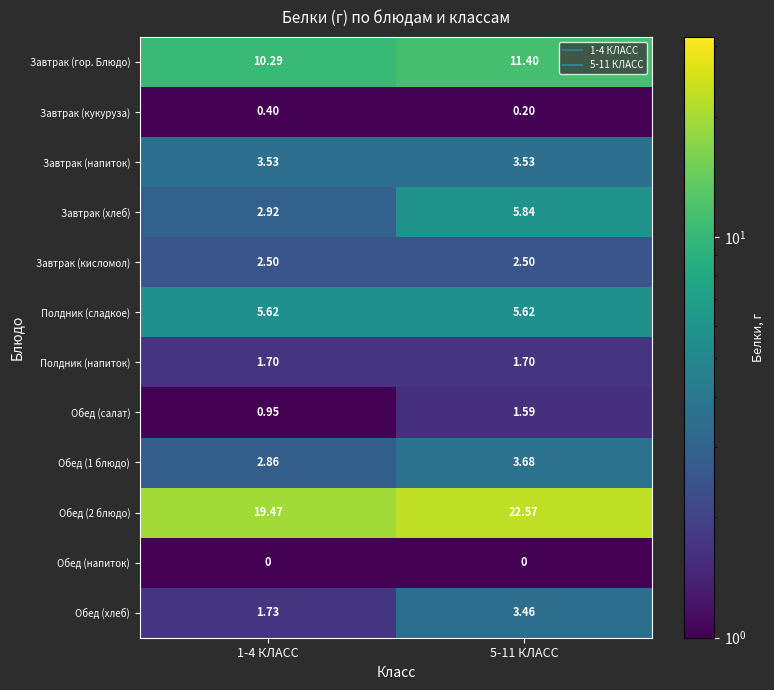

Is the value of Завтрак (кукуруза) at 5-11 КЛАСС greater than the value of Обед (2 блюдо) at 5-11 КЛАСС?

No